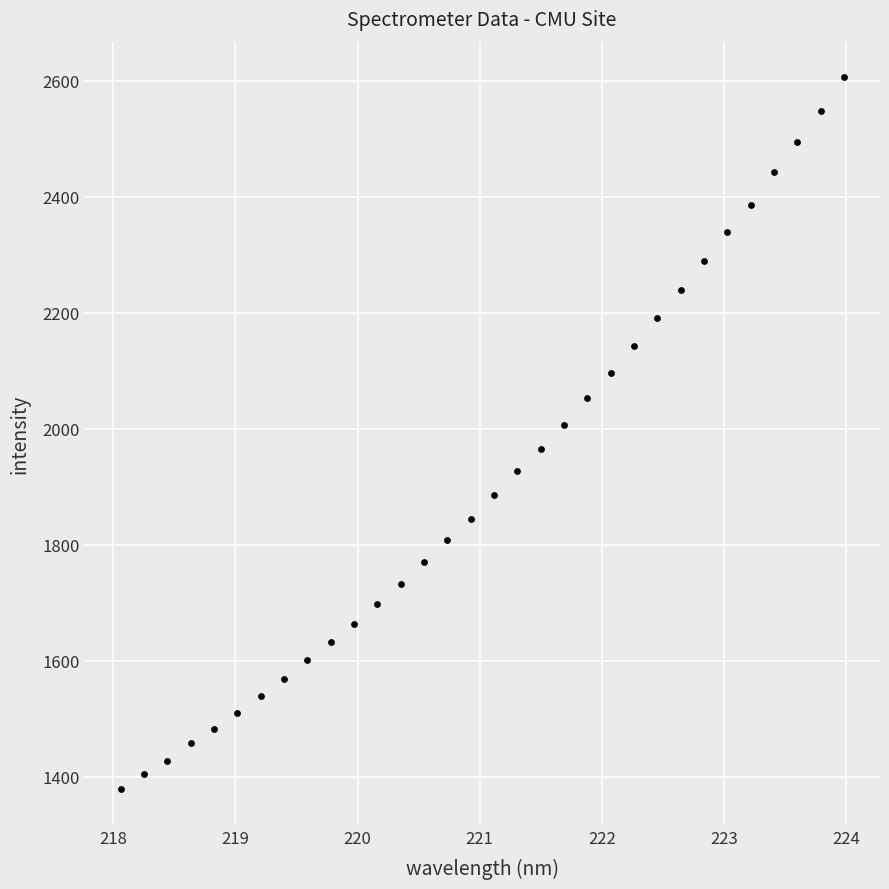

What is the range of Y values (max minus min)?

1227.8